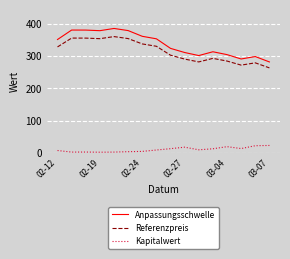

What is the maximum value shown in the chart?

385.8